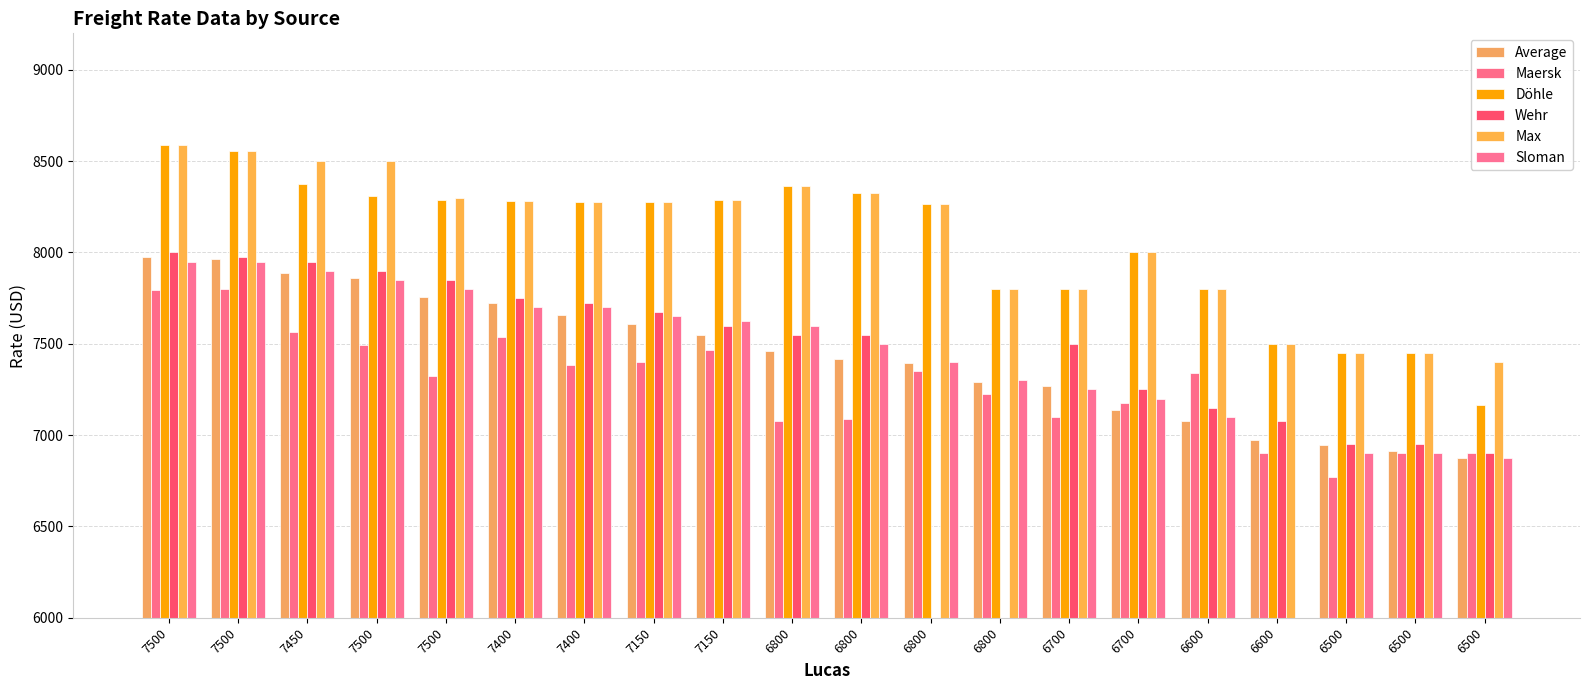

Is the value of Döhle at 7400 greater than the value of Average at 7400?

Yes